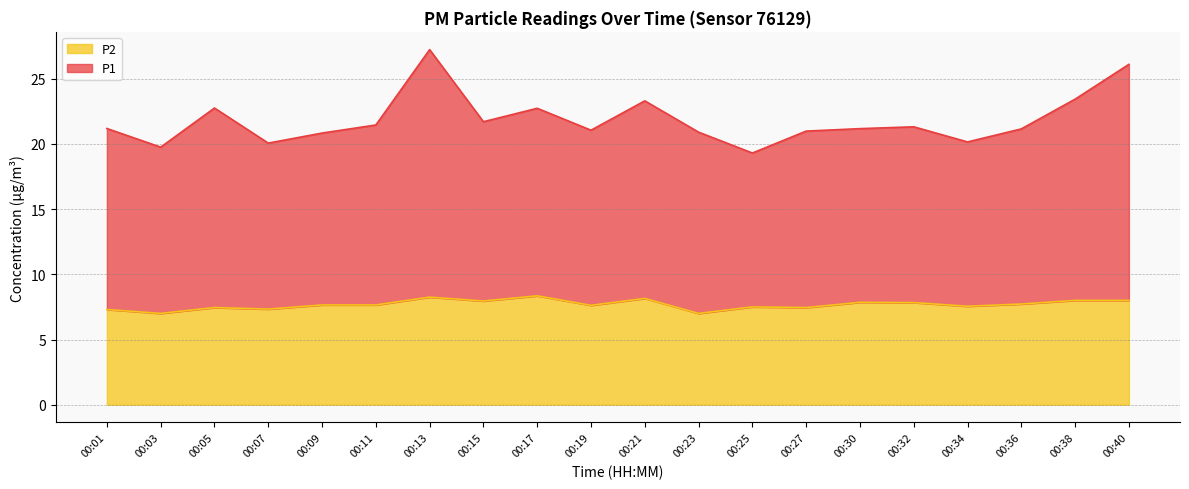

Which category has the highest value across all series?

00:13